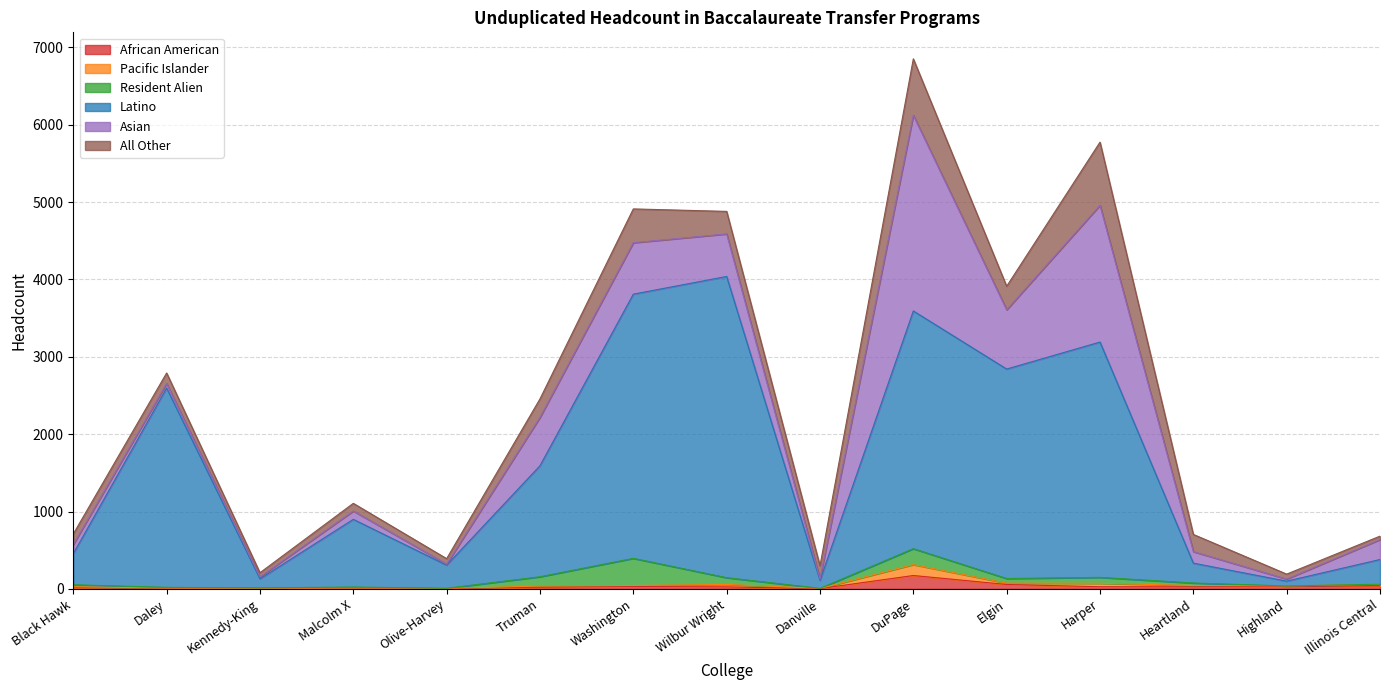

The value of African American at Danville is 2. True or false?

False